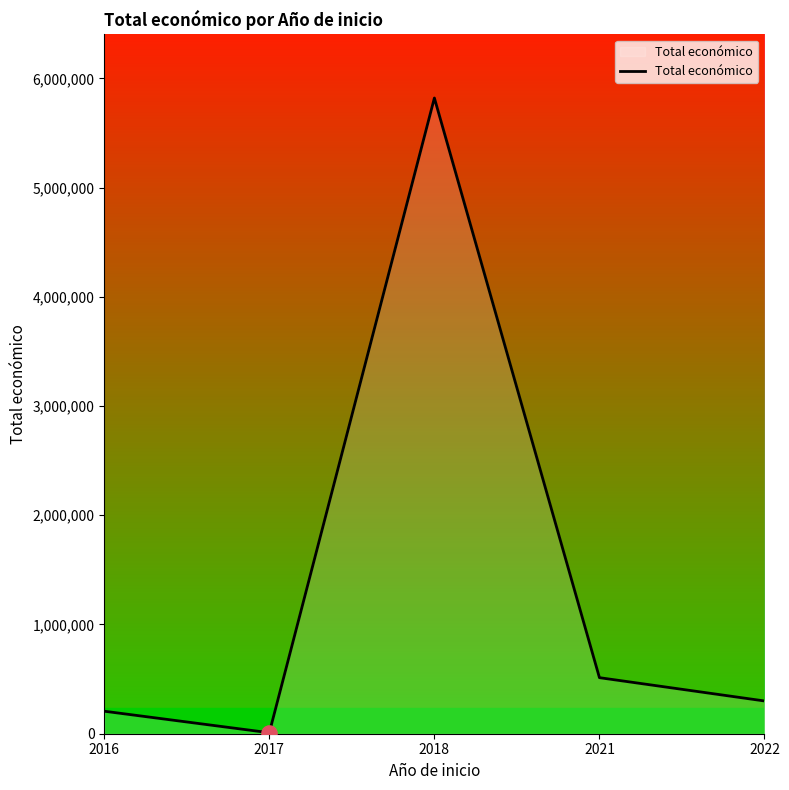

Approximately how many times larger is the value at 2018 compared to 2021?

11.3